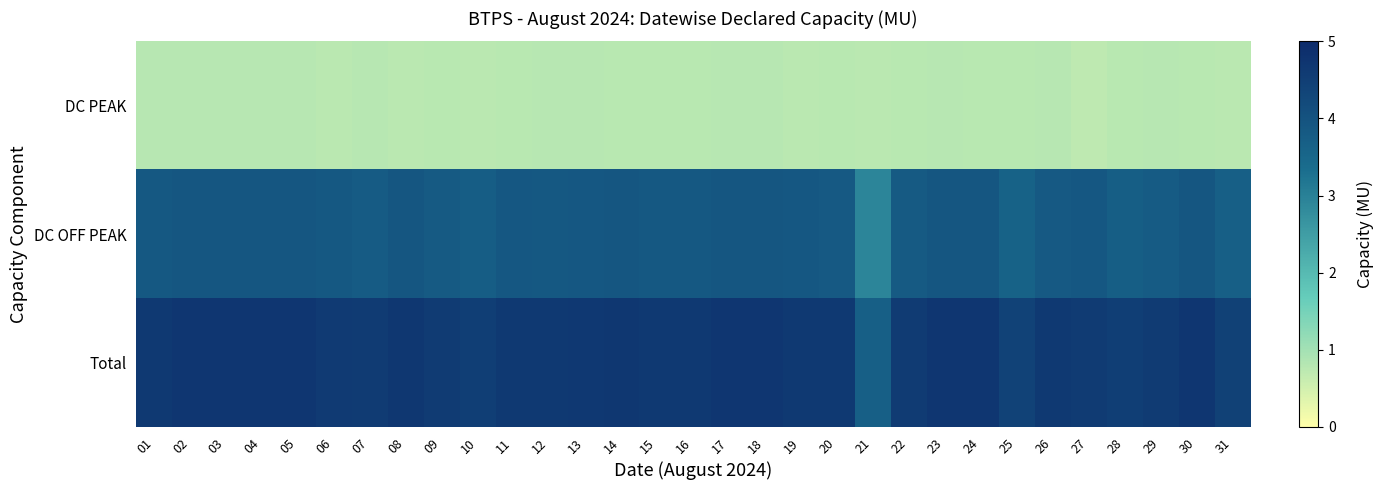

Count the number of categories in the chart.

31